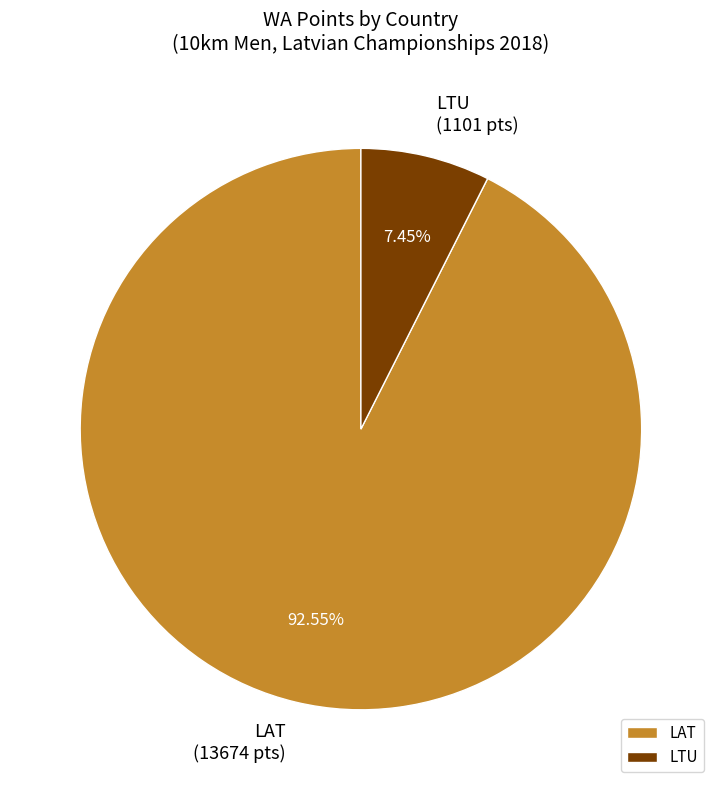

Does LAT account for over 50% of the chart?

Yes